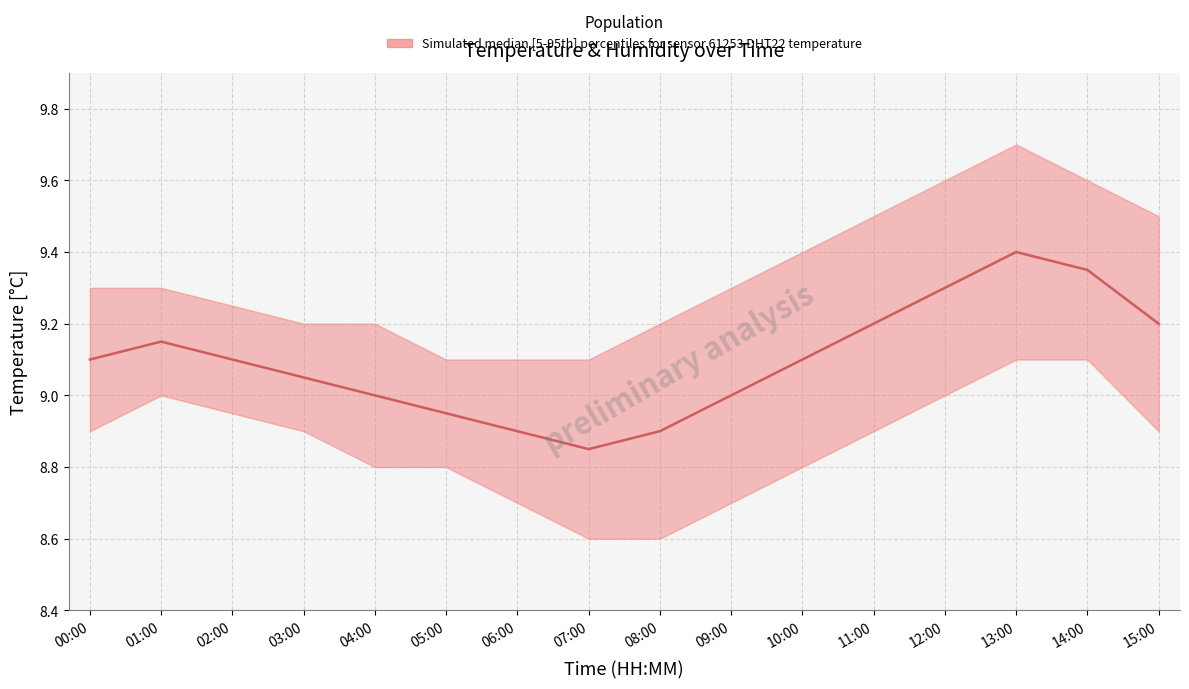

At which category does the chart reach its minimum across all series?

07:00